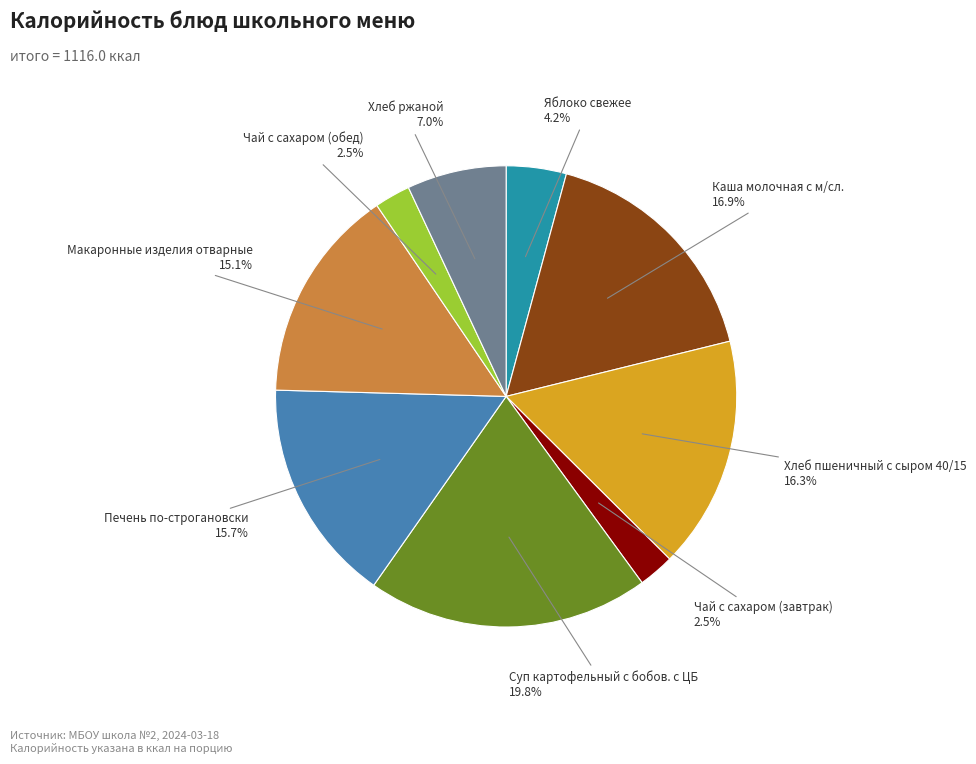

What percentage is the Печень по-строгановски slice, to the nearest percent?

16%